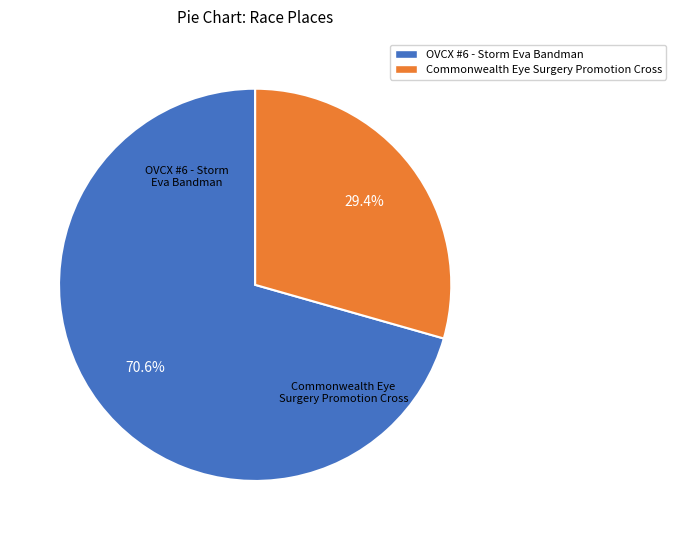

What is the largest slice in the pie chart?

OVCX #6 - Storm Eva Bandman